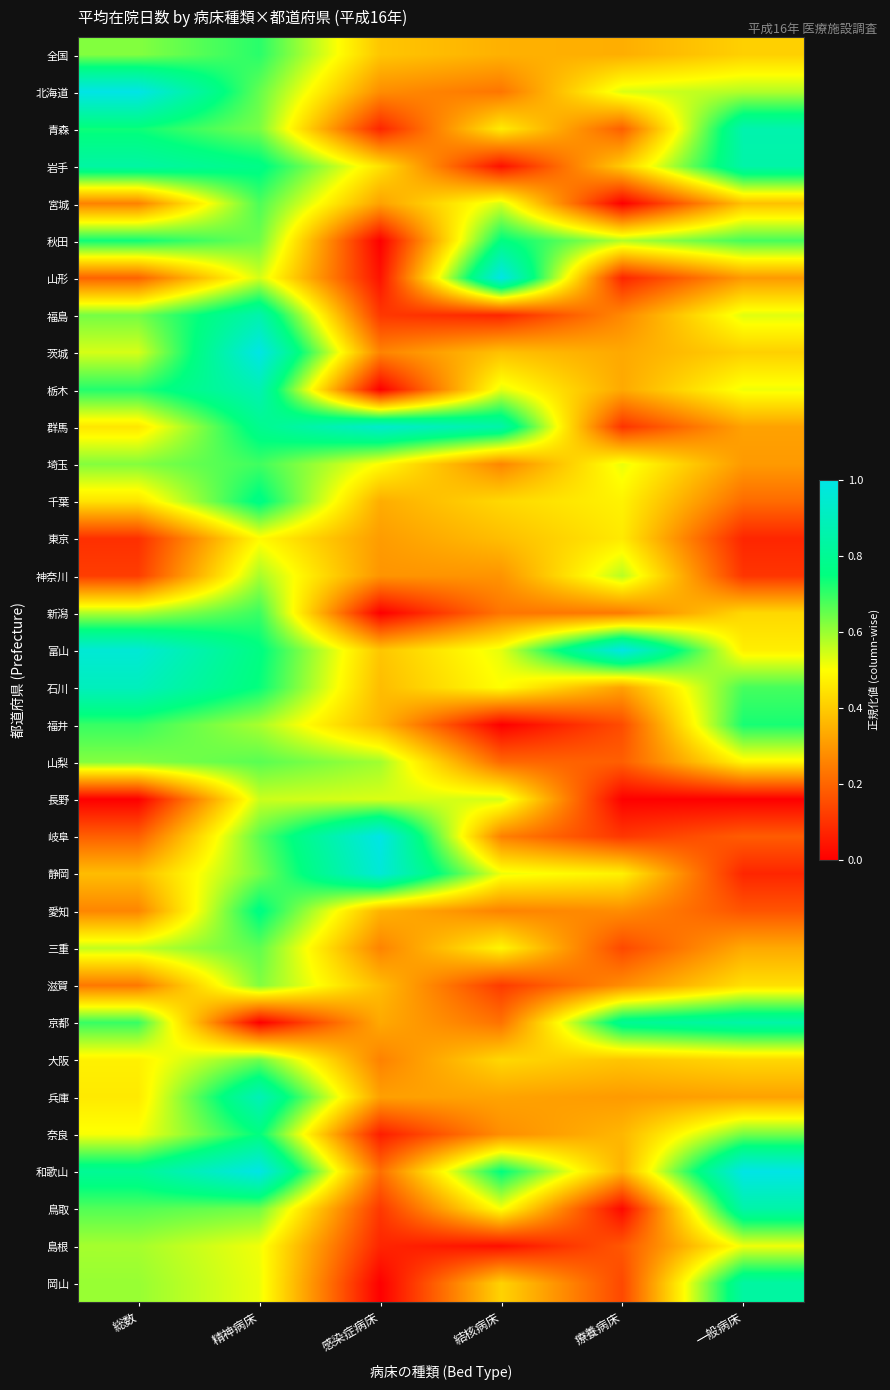

At which category is the sum across all series the highest?

精神病床